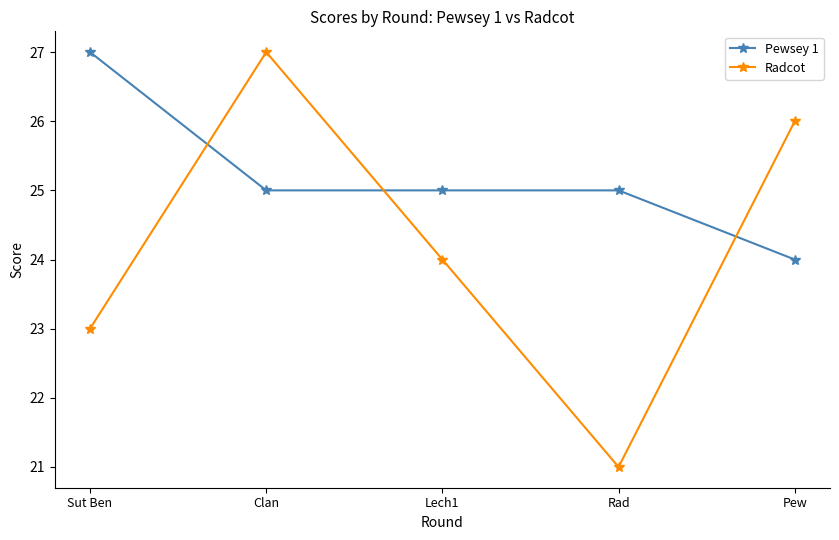

At how many categories does at least one series exceed 24?

5